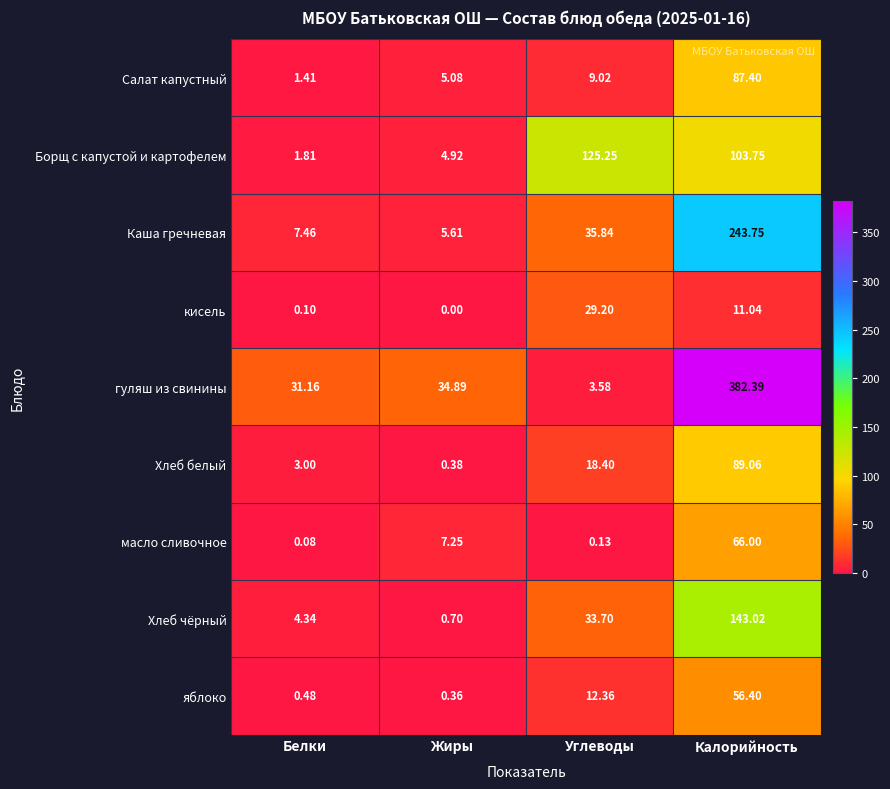

List the labels in order of Хлеб белый value, largest first.

Калорийность, Углеводы, Белки, Жиры